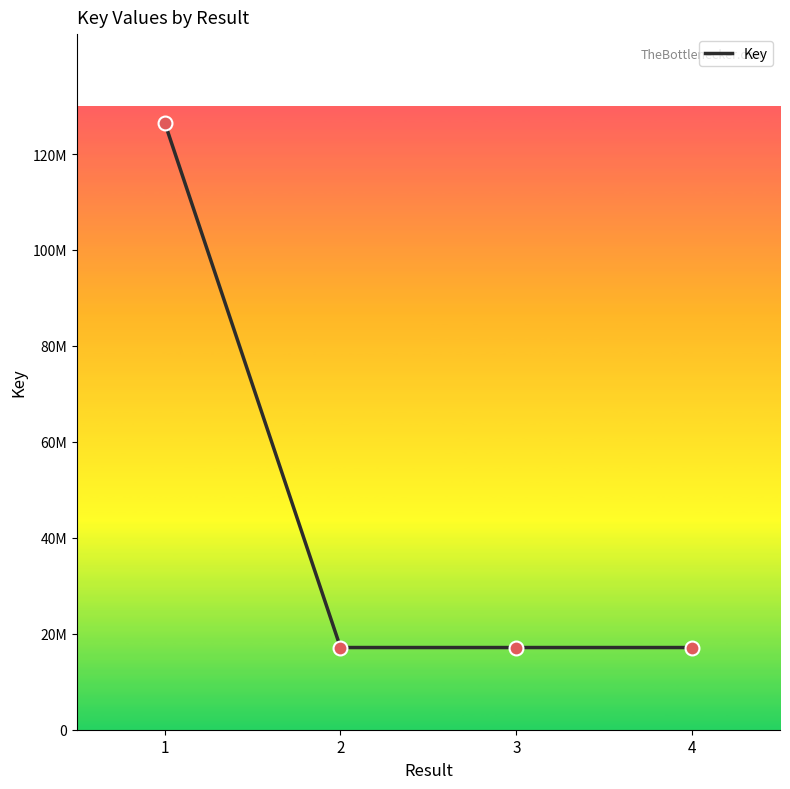

Is this an area chart (filled region under the line)?

No